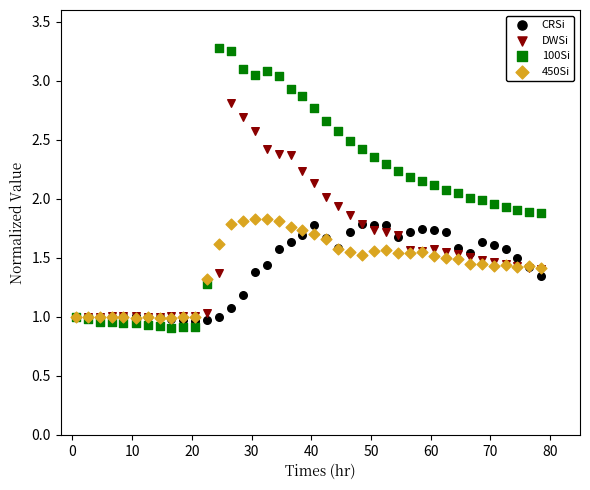

What are all the series names shown in the legend?

CRSi, DWSi, 100Si, 450Si